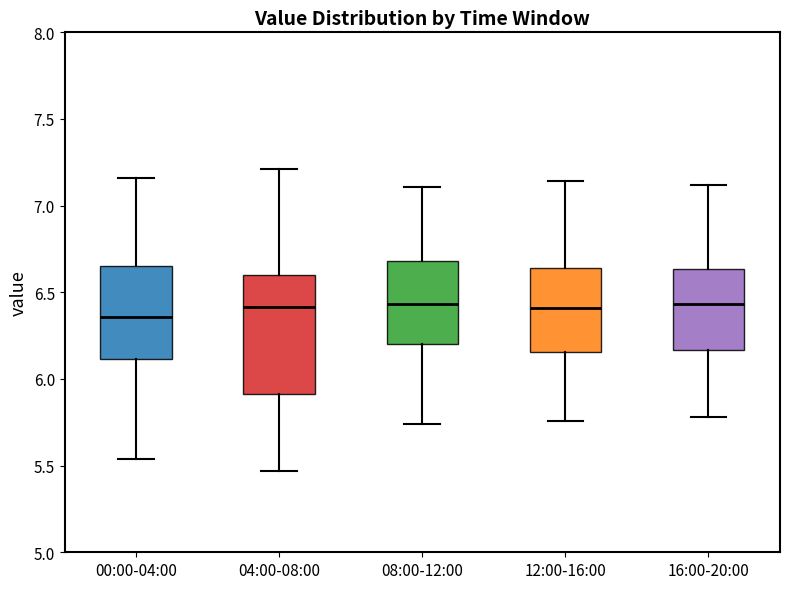

Reading left to right, transcribe this box plot: for each box, give where its median line is, the range the box spans, and where its two whiskers end, as read against the y-axis. The values are not printed on the chart, so give them approximately, as read against the axis.

00:00-04:00: median 6.35, box 6.10 to 6.65, whiskers 5.55 to 7.15
04:00-08:00: median 6.40, box 5.90 to 6.60, whiskers 5.45 to 7.20
08:00-12:00: median 6.45, box 6.20 to 6.70, whiskers 5.75 to 7.10
12:00-16:00: median 6.40, box 6.15 to 6.65, whiskers 5.75 to 7.15
16:00-20:00: median 6.45, box 6.15 to 6.65, whiskers 5.80 to 7.10